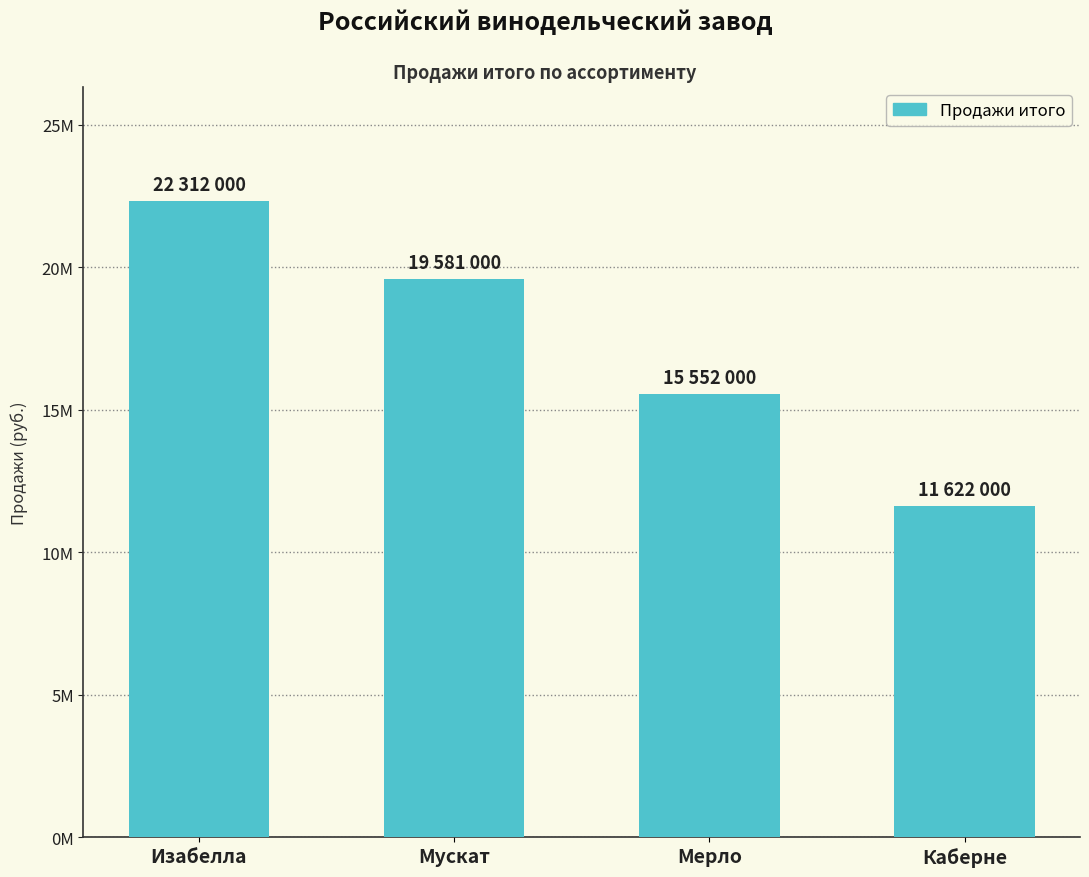

The chart shows a value of 19581000 at Мускат. True or false?

True